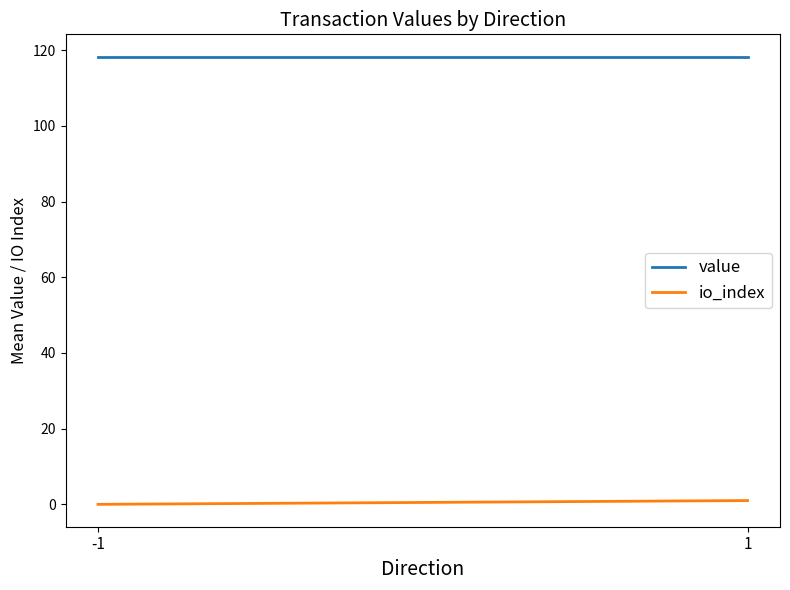

What is the total value across all series at -1?

118.3